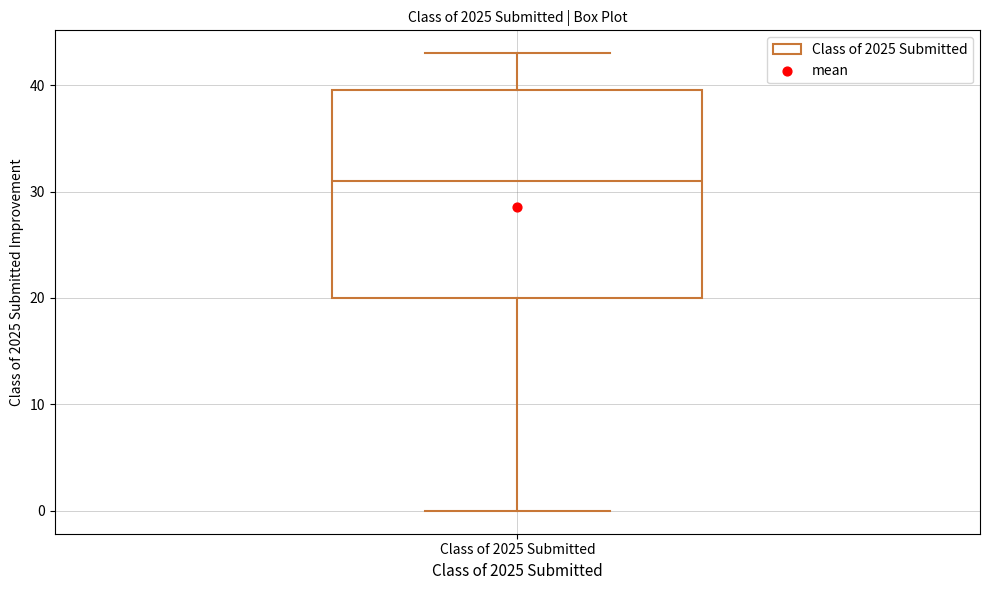

Where does the median line of the box for Class of 2025 Submitted sit on the y-axis? The values are not printed on the chart, so give them approximately, as read against the axis.

31